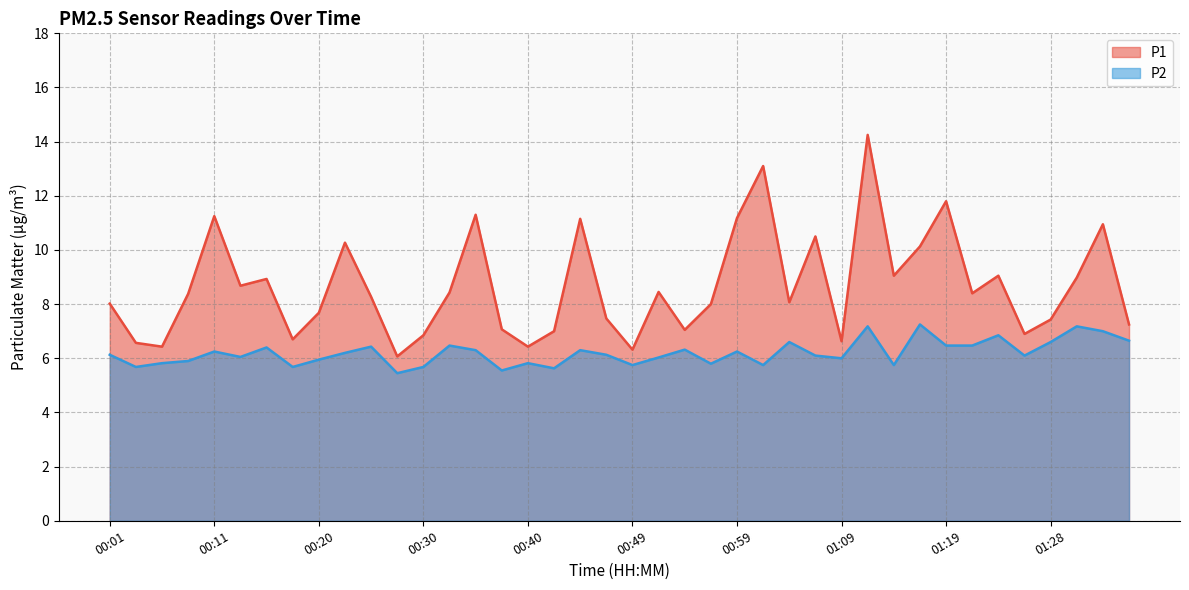

What position from the right is 00:03?

39